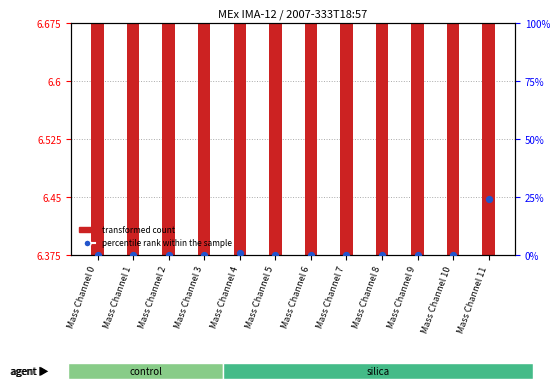

Which series contains the lowest Y value?

percentile rank within the sample